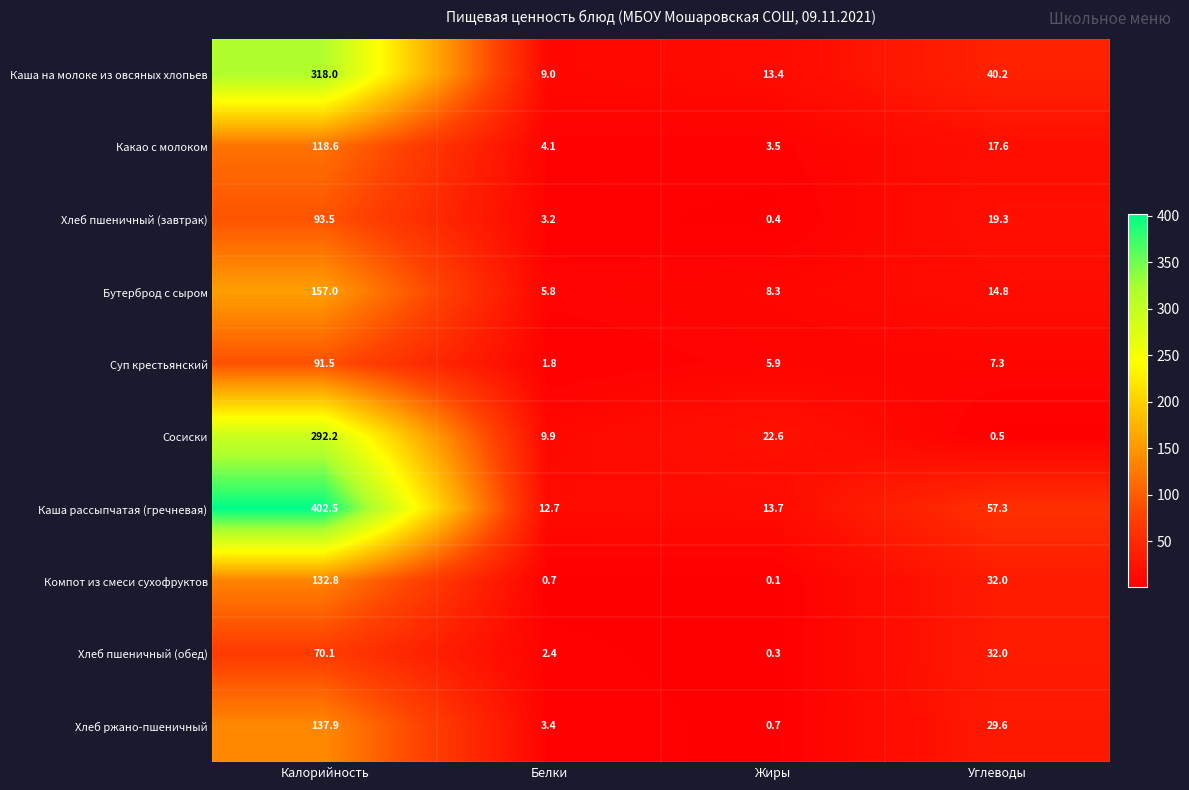

Which label corresponds to the smallest value in the chart?

Жиры